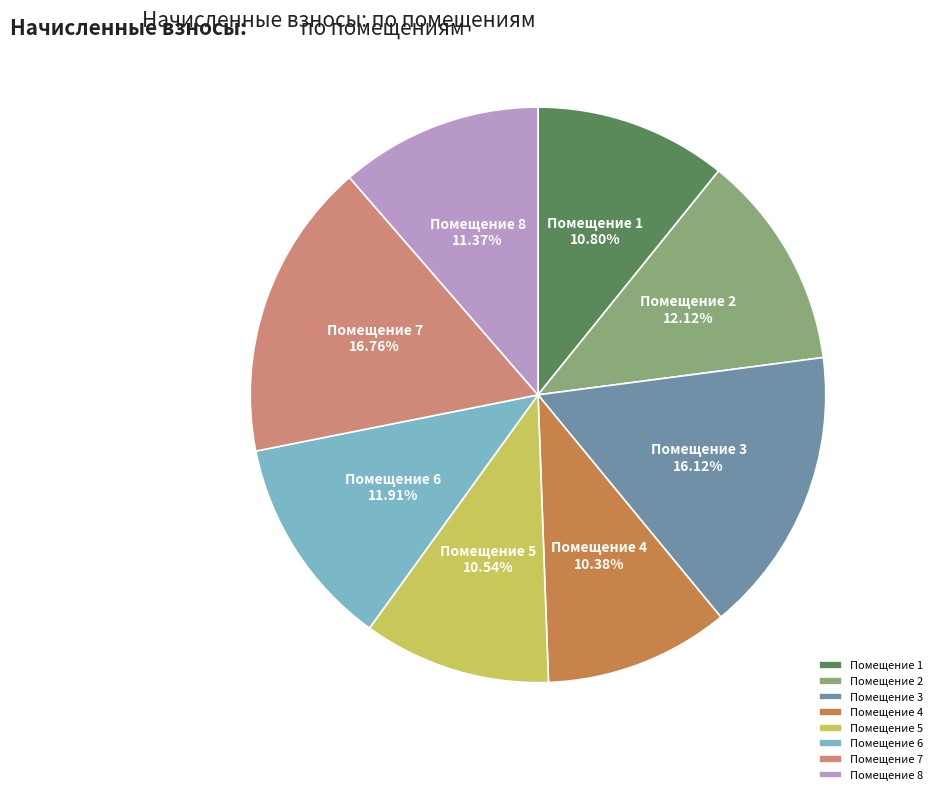

Approximately how many times larger is the value at Помещение 4 compared to Помещение 8?

0.9